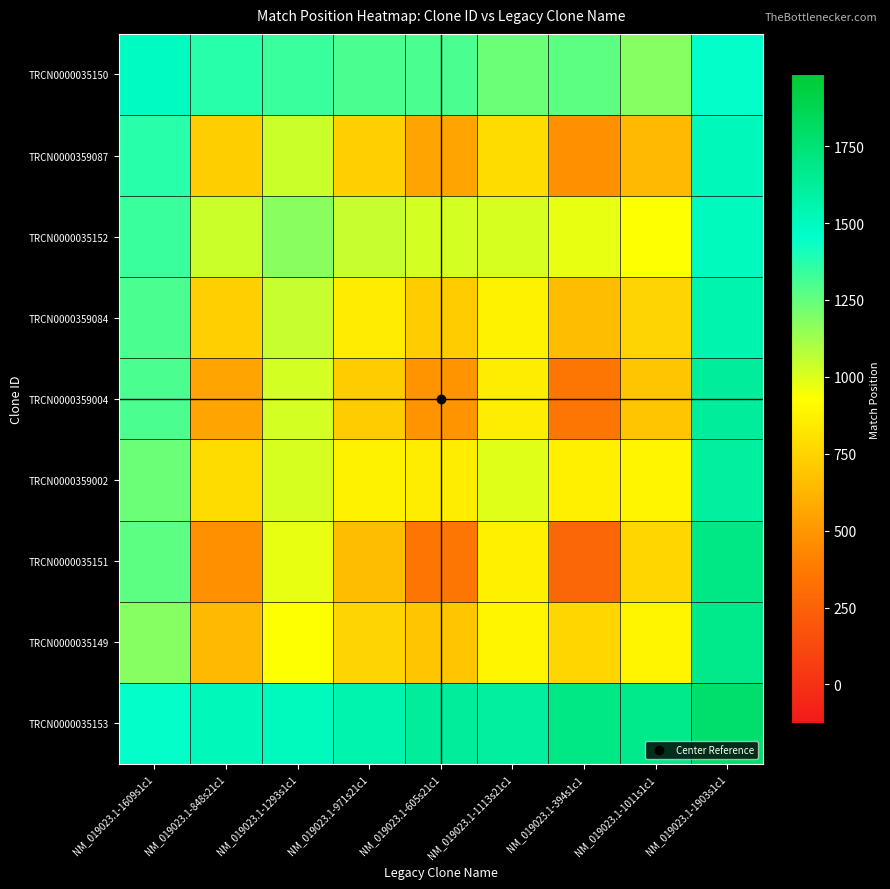

Reading right to left, what are all the values shown in this chart?

TRCN0000035150: NM_019023.1-1903s1c1=1450.5	NM_019023.1-1011s1c1=1177.2	NM_019023.1-394s1c1=1262.3	NM_019023.1-1113s21c1=1233.9	NM_019023.1-605s21c1=1303.3	NM_019023.1-971s21c1=1299.6	NM_019023.1-1293s1c1=1333.5	NM_019023.1-848s21c1=1369.5	NM_019023.1-1609s1c1=1489.0
TRCN0000359087: NM_019023.1-1903s1c1=1512.2	NM_019023.1-1011s1c1=646.8	NM_019023.1-394s1c1=473.1	NM_019023.1-1113s21c1=785.2	NM_019023.1-605s21c1=554.3	NM_019023.1-971s21c1=739.4	NM_019023.1-1293s1c1=1038.3	NM_019023.1-848s21c1=728.0	NM_019023.1-1609s1c1=1369.5
TRCN0000035152: NM_019023.1-1903s1c1=1501.9	NM_019023.1-1011s1c1=932.3	NM_019023.1-394s1c1=976.9	NM_019023.1-1113s21c1=1014.1	NM_019023.1-605s21c1=1017.3	NM_019023.1-971s21c1=1046.8	NM_019023.1-1293s1c1=1173.0	NM_019023.1-848s21c1=1038.3	NM_019023.1-1609s1c1=1333.5
TRCN0000359084: NM_019023.1-1903s1c1=1560.2	NM_019023.1-1011s1c1=752.1	NM_019023.1-394s1c1=658.2	NM_019023.1-1113s21c1=875.2	NM_019023.1-605s21c1=720.4	NM_019023.1-971s21c1=851.0	NM_019023.1-1293s1c1=1046.8	NM_019023.1-848s21c1=739.4	NM_019023.1-1609s1c1=1299.6
TRCN0000359004: NM_019023.1-1903s1c1=1622.6	NM_019023.1-1011s1c1=697.7	NM_019023.1-394s1c1=348.2	NM_019023.1-1113s21c1=858.1	NM_019023.1-605s21c1=485.0	NM_019023.1-971s21c1=720.4	NM_019023.1-1293s1c1=1017.3	NM_019023.1-848s21c1=554.3	NM_019023.1-1609s1c1=1303.3
TRCN0000359002: NM_019023.1-1903s1c1=1606.3	NM_019023.1-1011s1c1=888.8	NM_019023.1-394s1c1=869.8	NM_019023.1-1113s21c1=993.0	NM_019023.1-605s21c1=858.1	NM_019023.1-971s21c1=875.2	NM_019023.1-1293s1c1=1014.1	NM_019023.1-848s21c1=785.2	NM_019023.1-1609s1c1=1233.9
TRCN0000035151: NM_019023.1-1903s1c1=1695.8	NM_019023.1-1011s1c1=760.3	NM_019023.1-394s1c1=274.0	NM_019023.1-1113s21c1=869.8	NM_019023.1-605s21c1=348.2	NM_019023.1-971s21c1=658.2	NM_019023.1-1293s1c1=976.9	NM_019023.1-848s21c1=473.1	NM_019023.1-1609s1c1=1262.3
TRCN0000035149: NM_019023.1-1903s1c1=1676.2	NM_019023.1-1011s1c1=891.0	NM_019023.1-394s1c1=760.3	NM_019023.1-1113s21c1=888.8	NM_019023.1-605s21c1=697.7	NM_019023.1-971s21c1=752.1	NM_019023.1-1293s1c1=932.3	NM_019023.1-848s21c1=646.8	NM_019023.1-1609s1c1=1177.2
TRCN0000035153: NM_019023.1-1903s1c1=1783.0	NM_019023.1-1011s1c1=1676.2	NM_019023.1-394s1c1=1695.8	NM_019023.1-1113s21c1=1606.3	NM_019023.1-605s21c1=1622.6	NM_019023.1-971s21c1=1560.2	NM_019023.1-1293s1c1=1501.9	NM_019023.1-848s21c1=1512.2	NM_019023.1-1609s1c1=1450.5